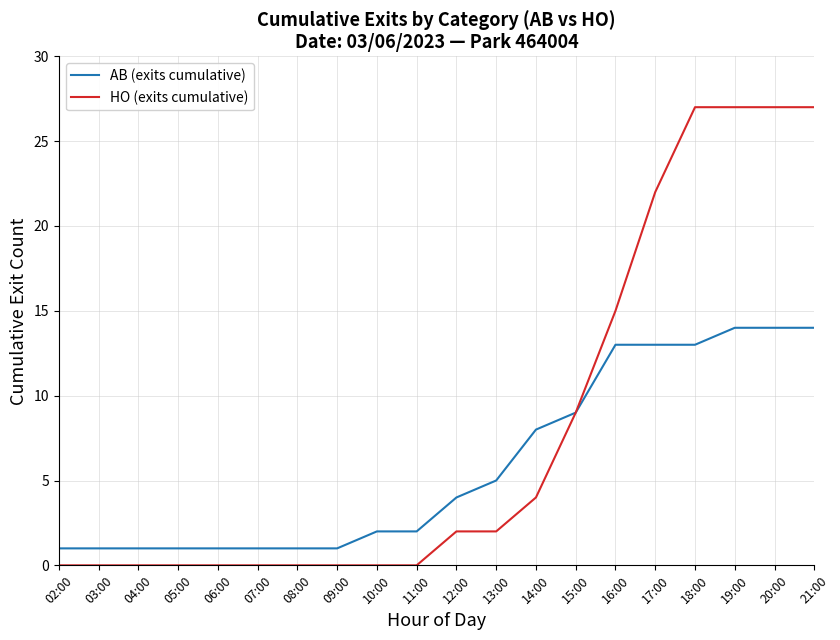

What is the sum of the HO (exits cumulative) values at 06:00 and 19:00?

27